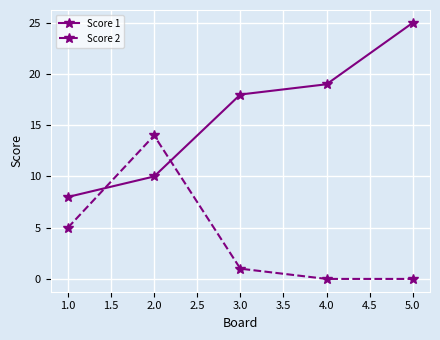

Reading right to left, list all the values displayed in this chart.

Score 1: 25	19	18	10	8
Score 2: 0	0	1	14	5